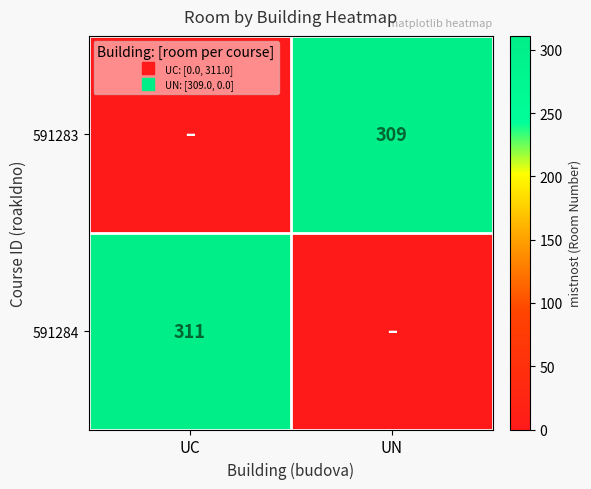

List the labels in order of 591284 value, largest first.

UC, UN